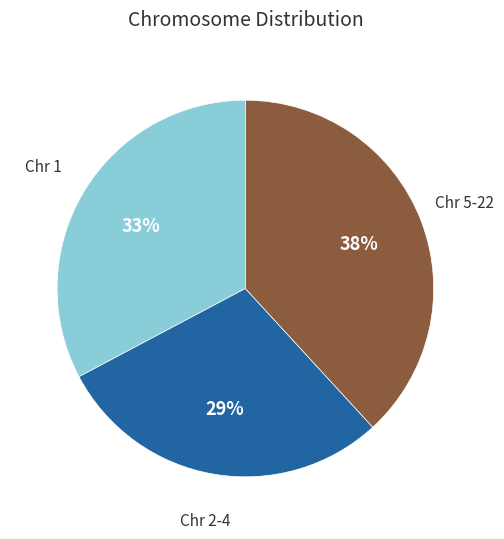

Does any single category account for the majority?

No